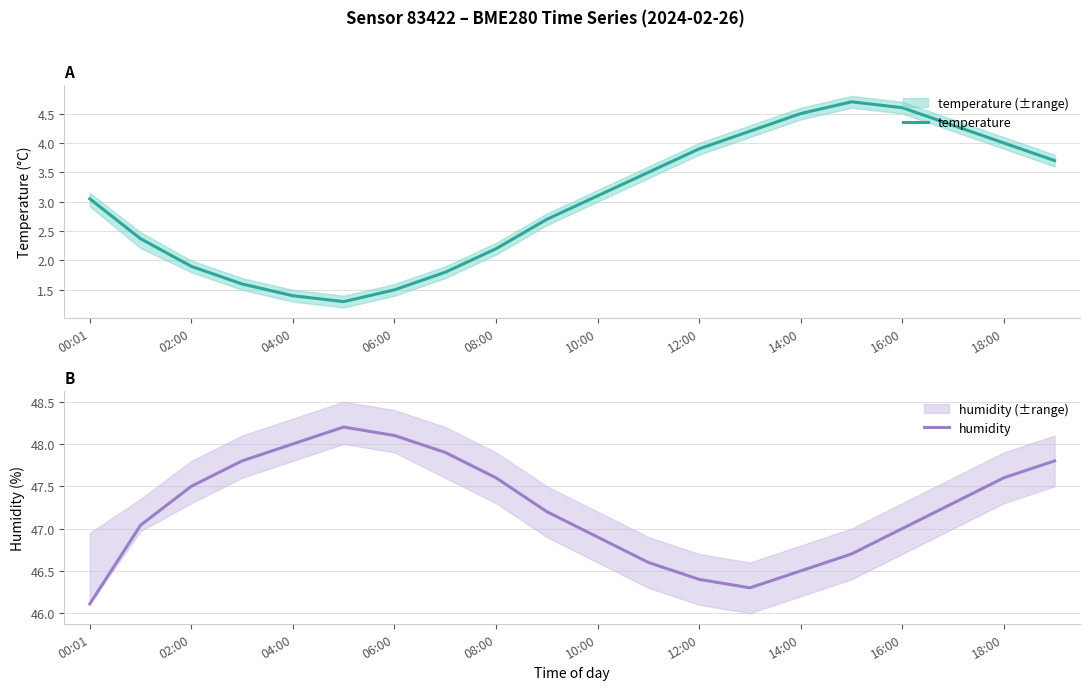

Is it true that humidity equals 28.0 at 10:00?

False